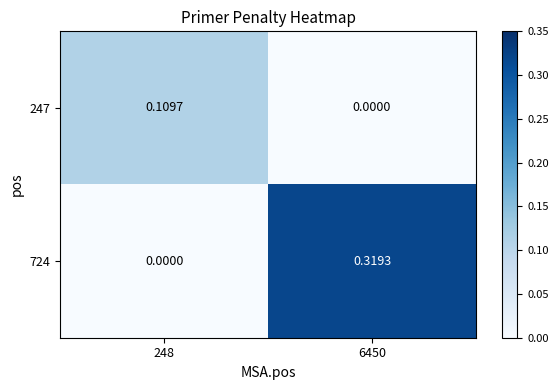

Is the value of 724 at 6450 greater than the value of 247 at 248?

Yes